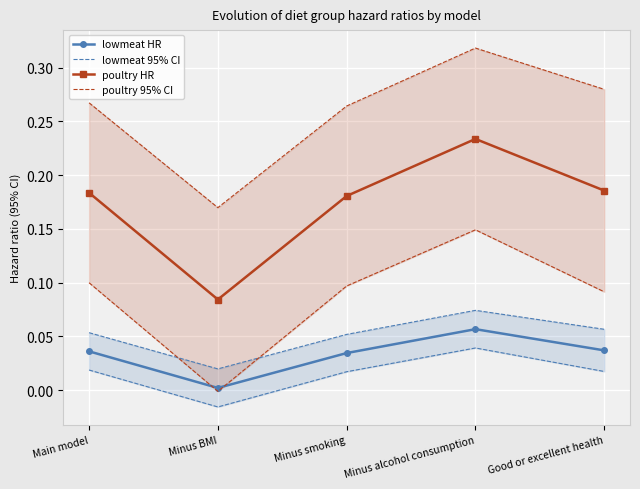

Is it true that poultry 95% CI equals 0.0 at Minus smoking?

False